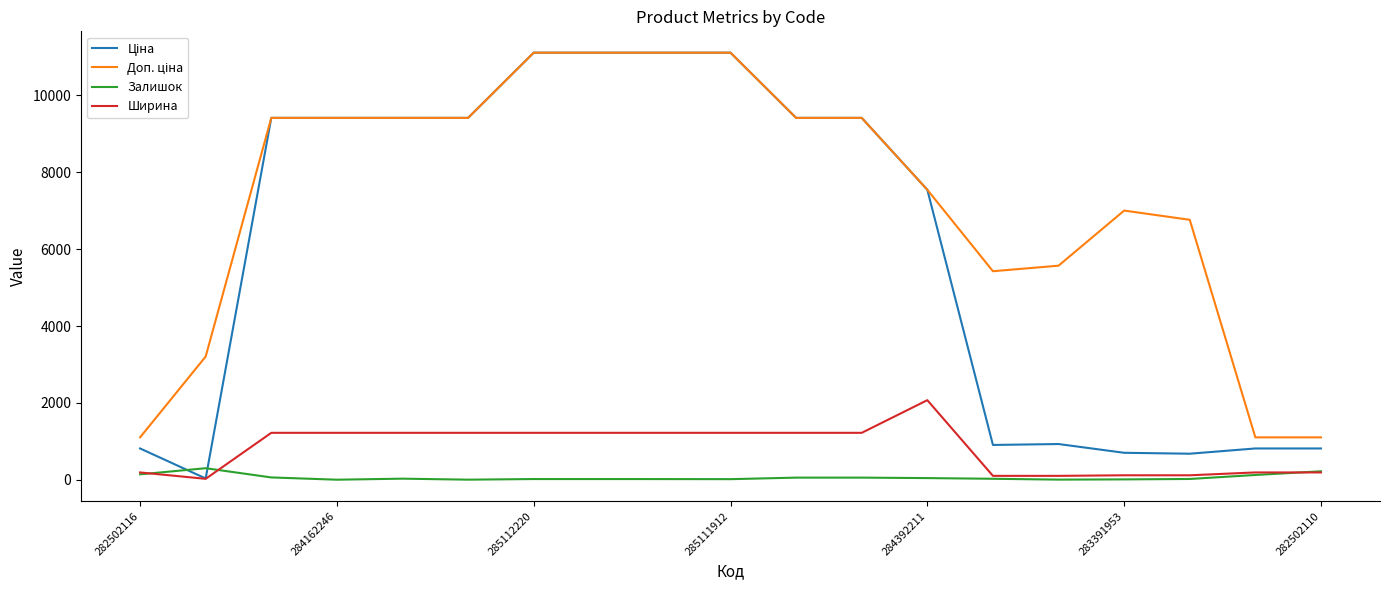

True or false: Ширина has more than 0 points higher than both neighbors.

True